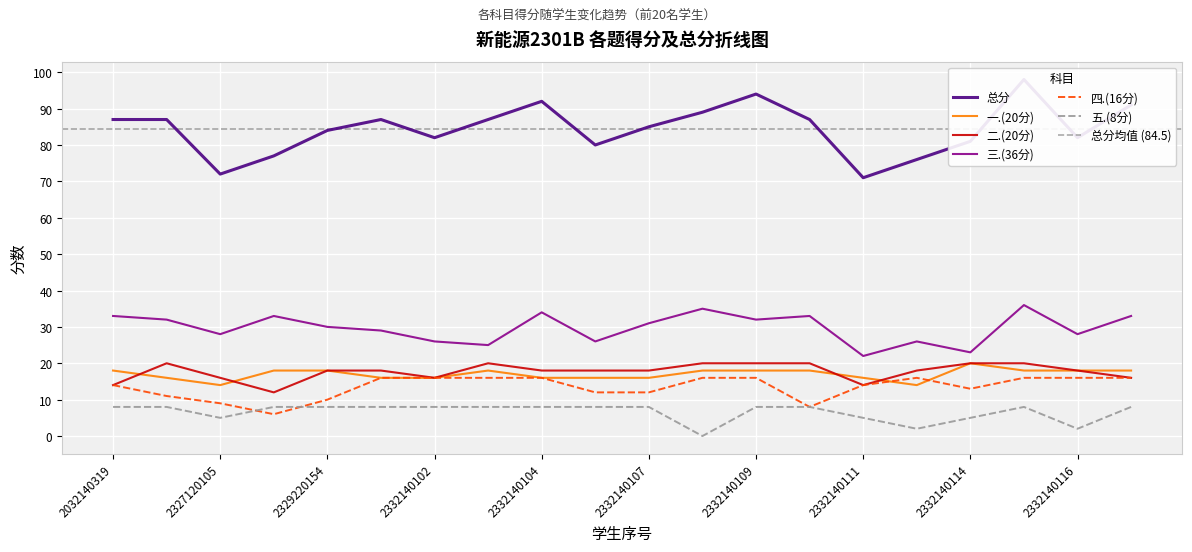

Which series has the largest total across all categories?

总分